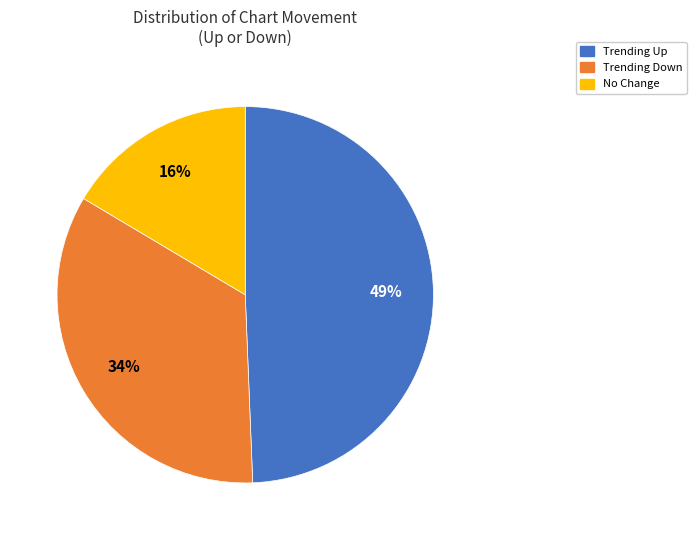

What is the largest slice in the pie chart?

up